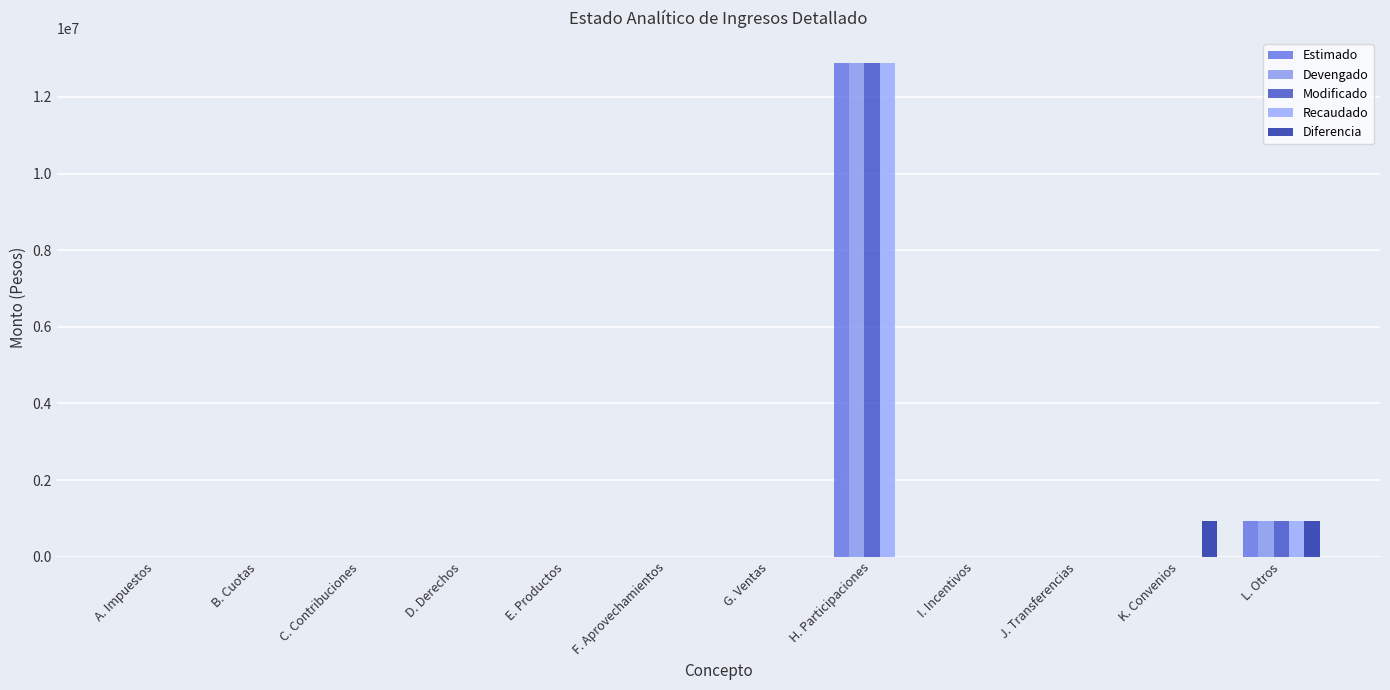

What are all the series names shown in the legend?

Estimado, Devengado, Modificado, Recaudado, Diferencia